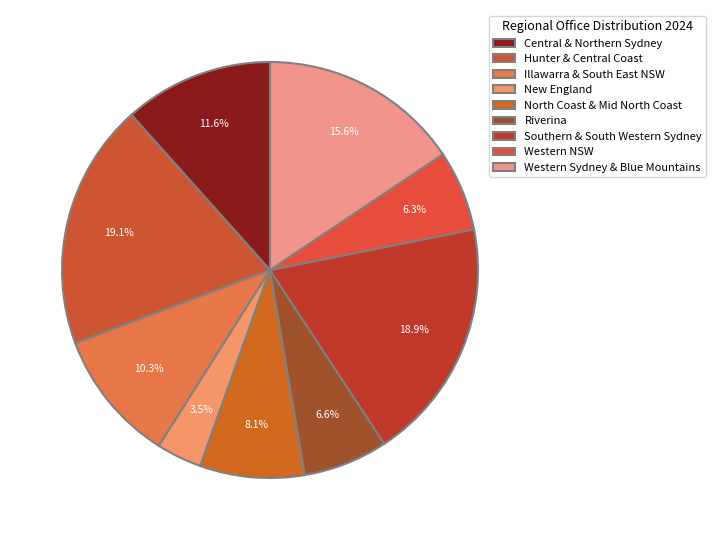

How many slices are in this pie chart?

9